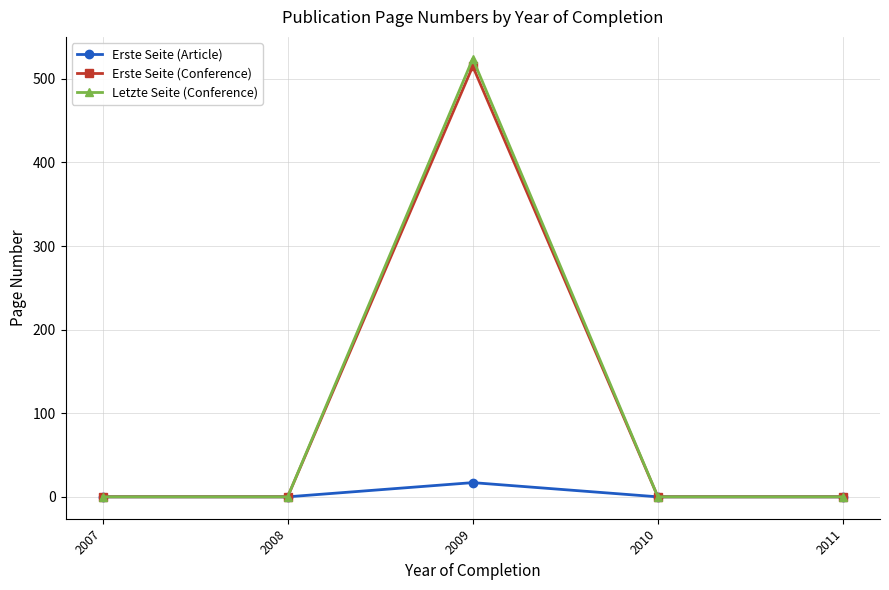

What is the highest value of the Letzte Seite (Conference) series?

524